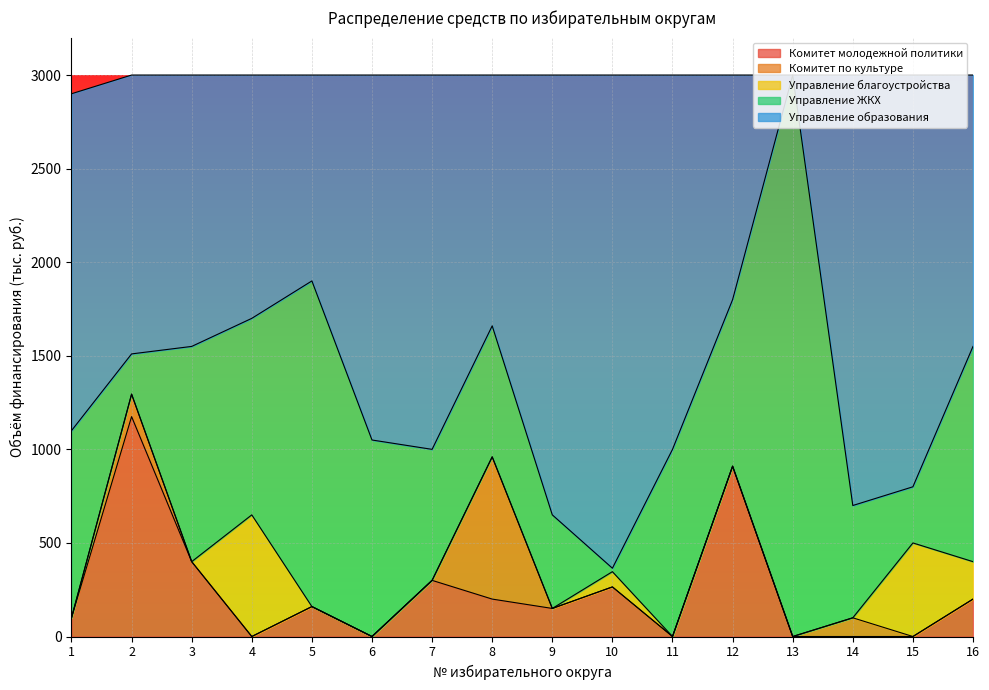

What is the value of the Комитет молодежной политики point at the 8th from the left?

200.0